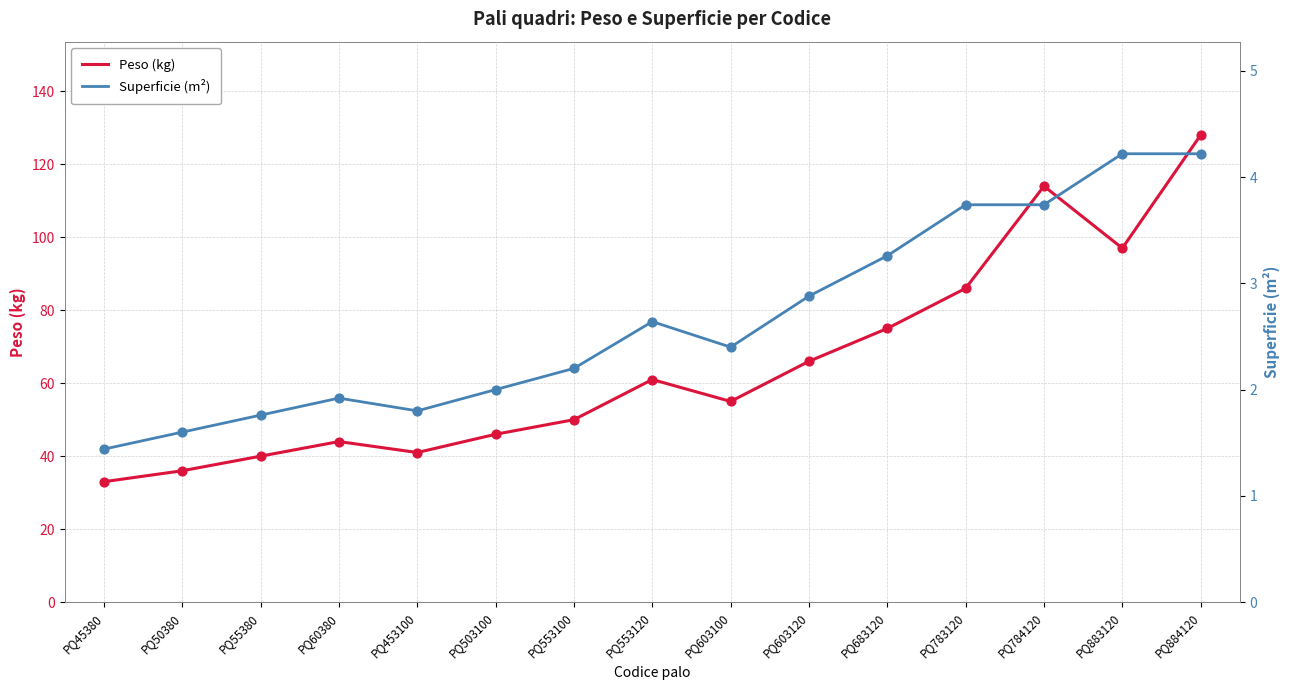

Which series has the largest total across all categories?

Peso (kg)